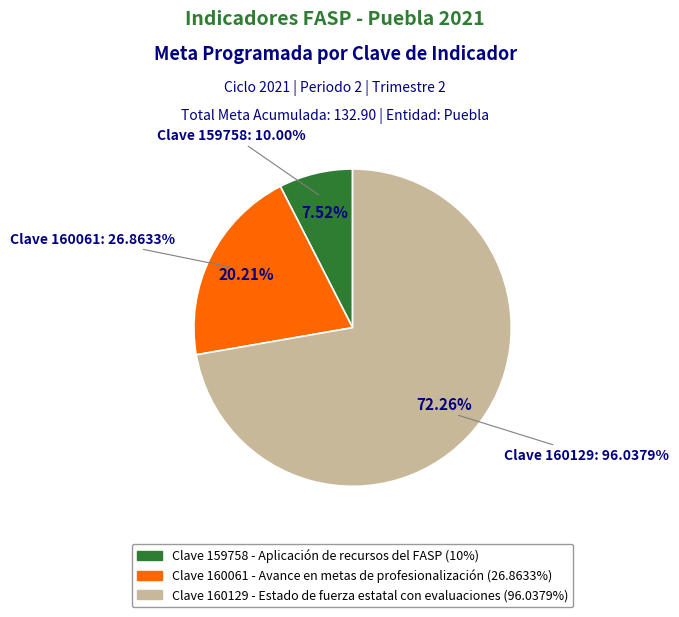

To the nearest percent, what is the difference between the 160129 and 159758 slice percentages?

65%